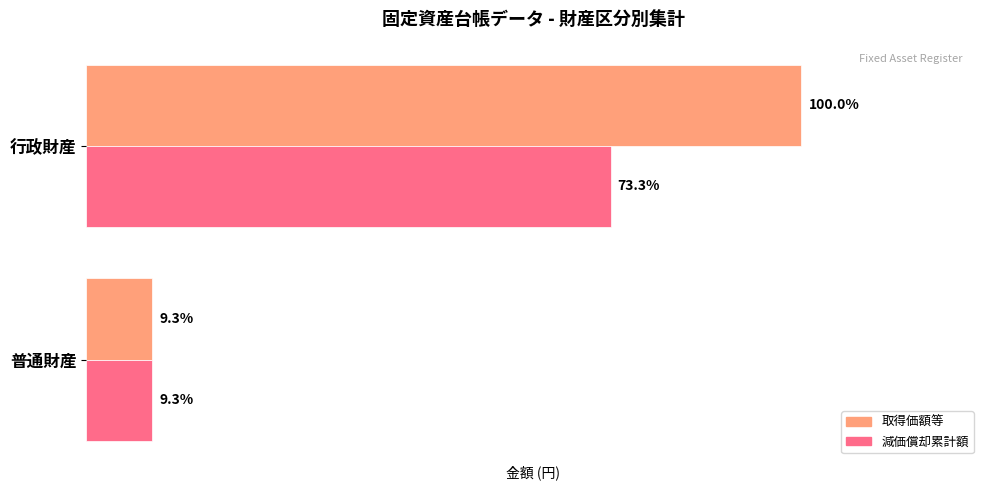

What are all the series names shown in the legend?

取得価額等, 減価償却累計額